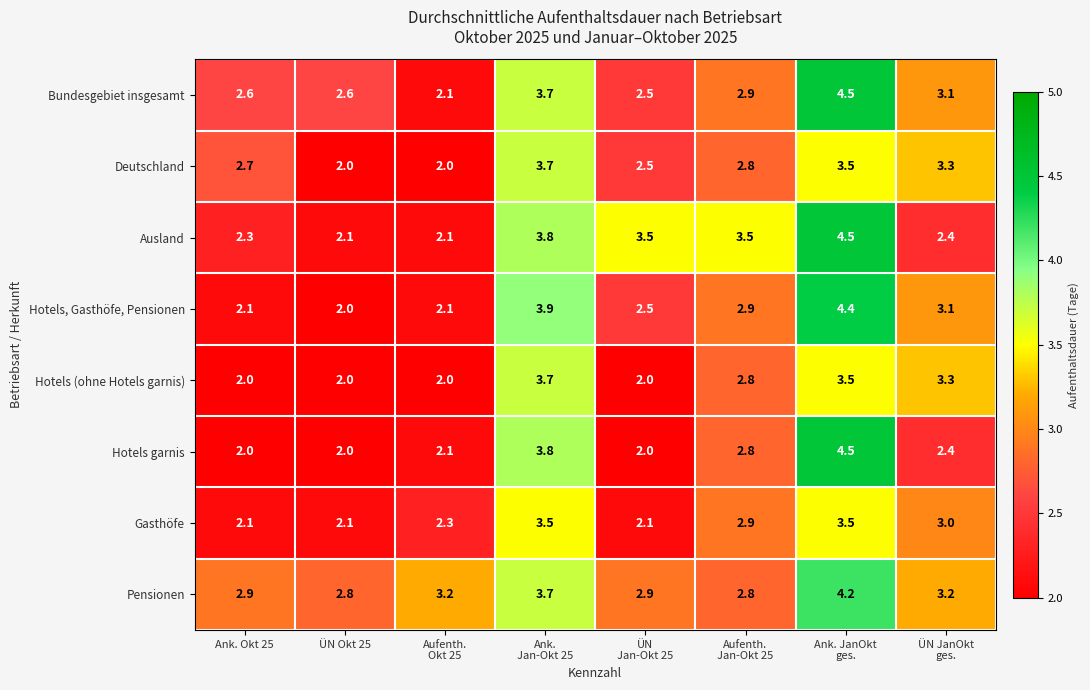

Count the Hotels (ohne Hotels garnis) values in the range 2 to 3.

5